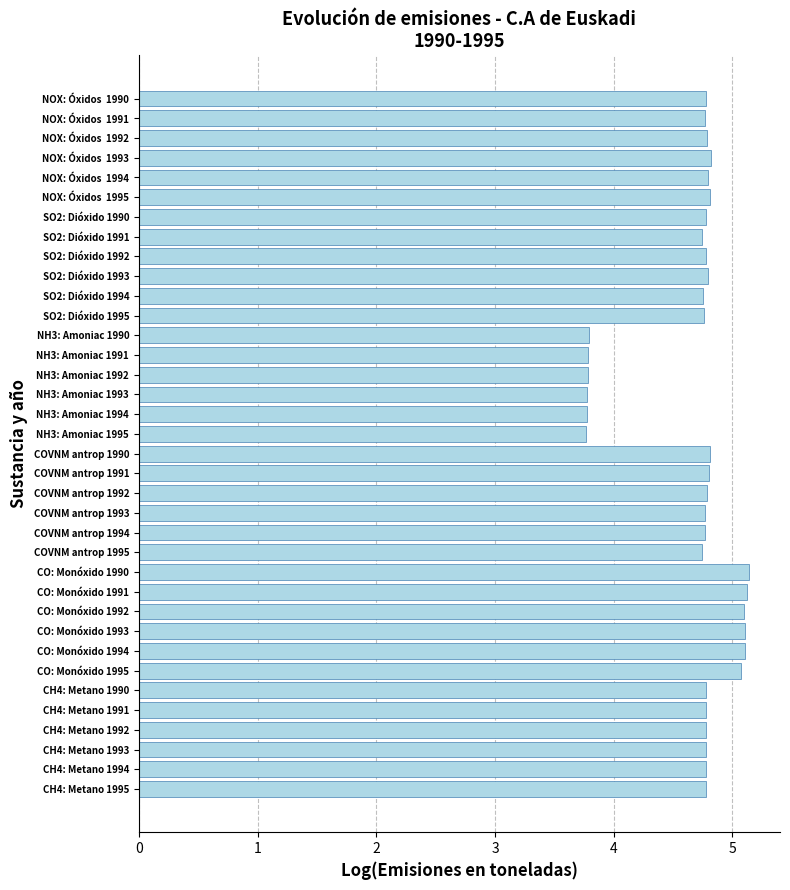

Does the chart contain stacked bars?

No